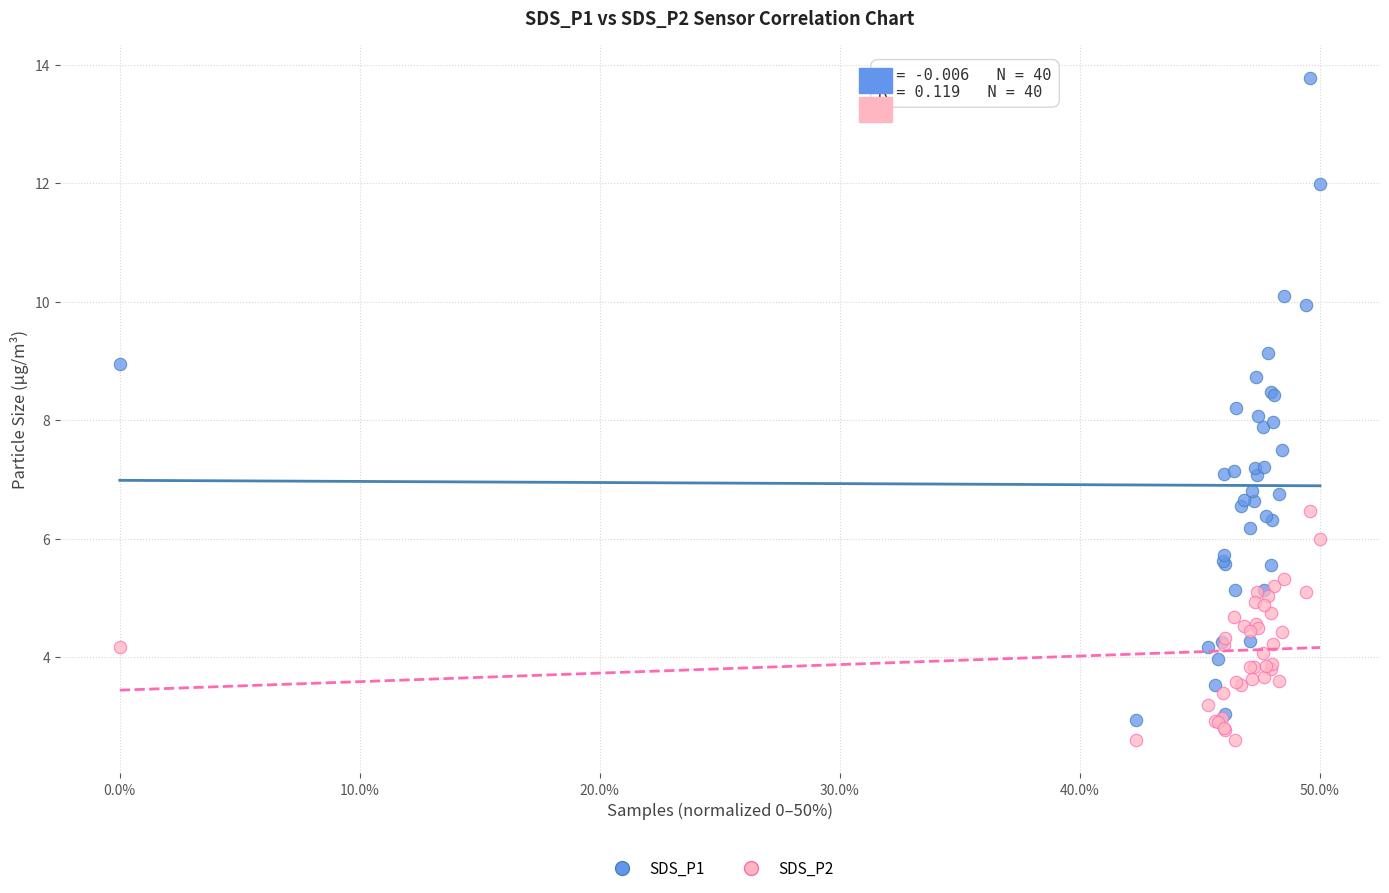

What are all the series names shown in the legend?

SDS_P1, SDS_P2